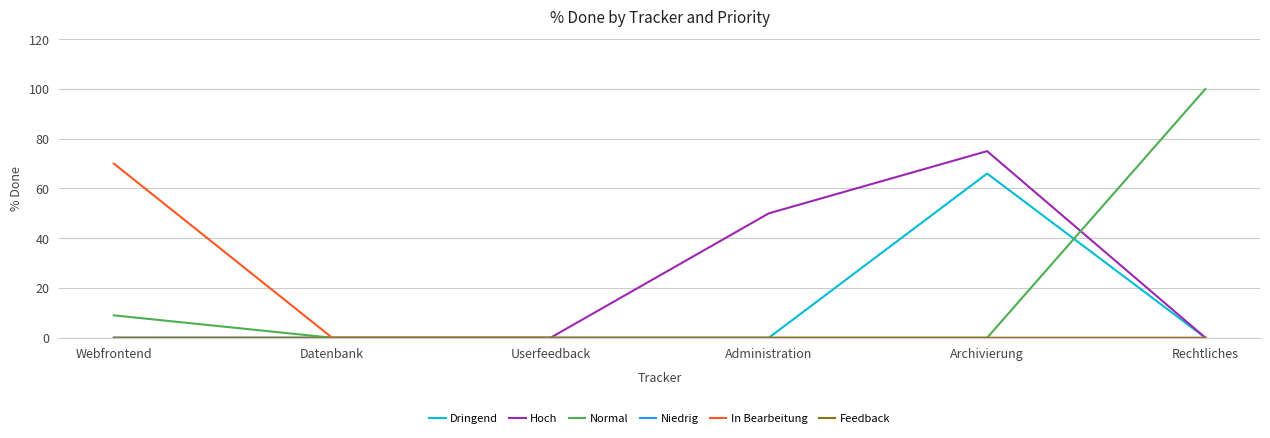

True or false: Feedback and Niedrig intersect in this chart.

False